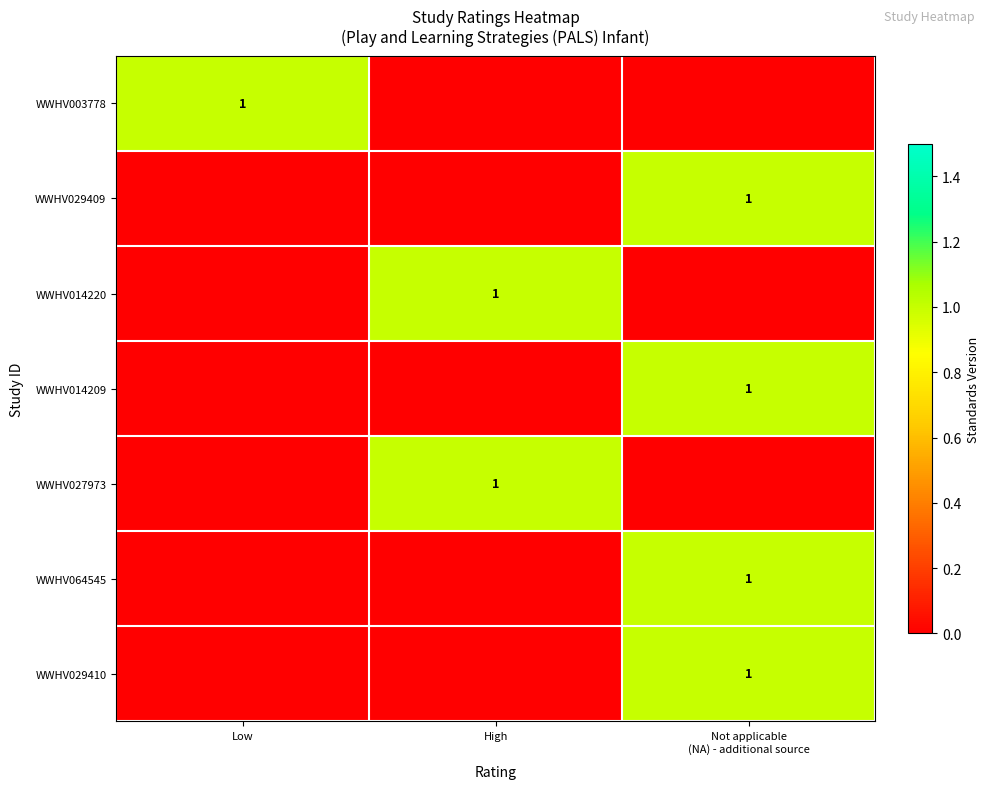

Count the number of data series in this chart.

7